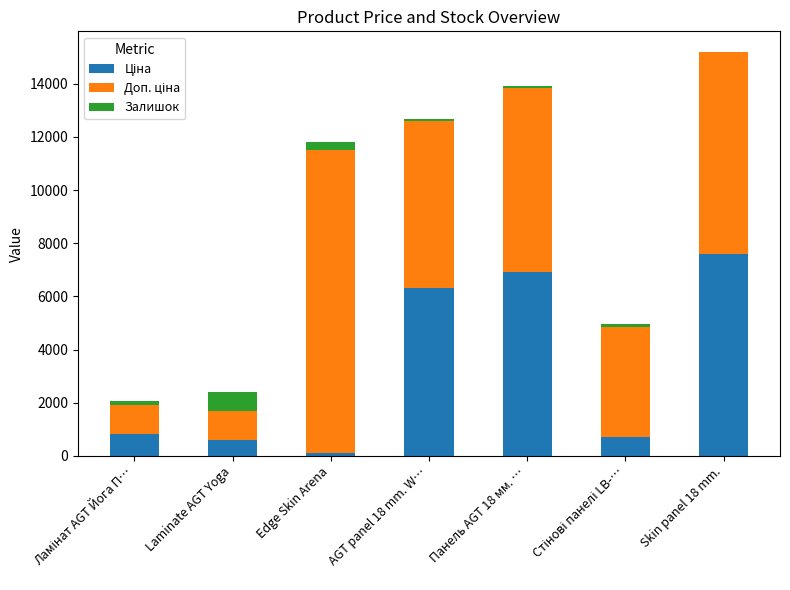

At which category is the sum across all series the highest?

Skin panel 18 mm.